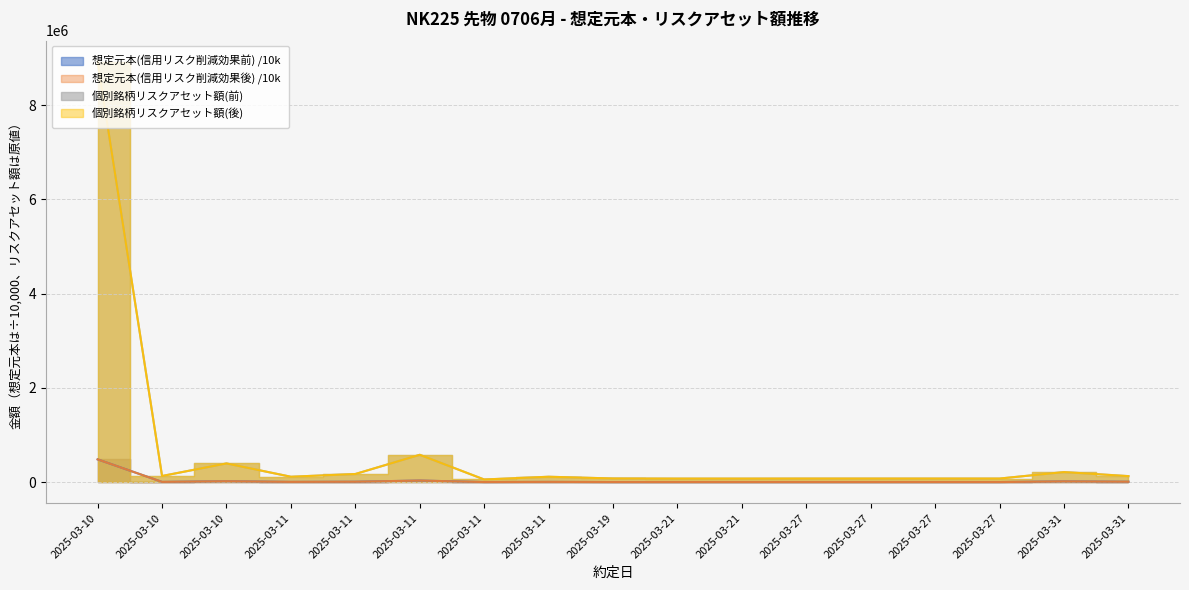

In 個別銘柄リスクアセット額(前), how many points are higher than both neighbors (excluding endpoints)?

4